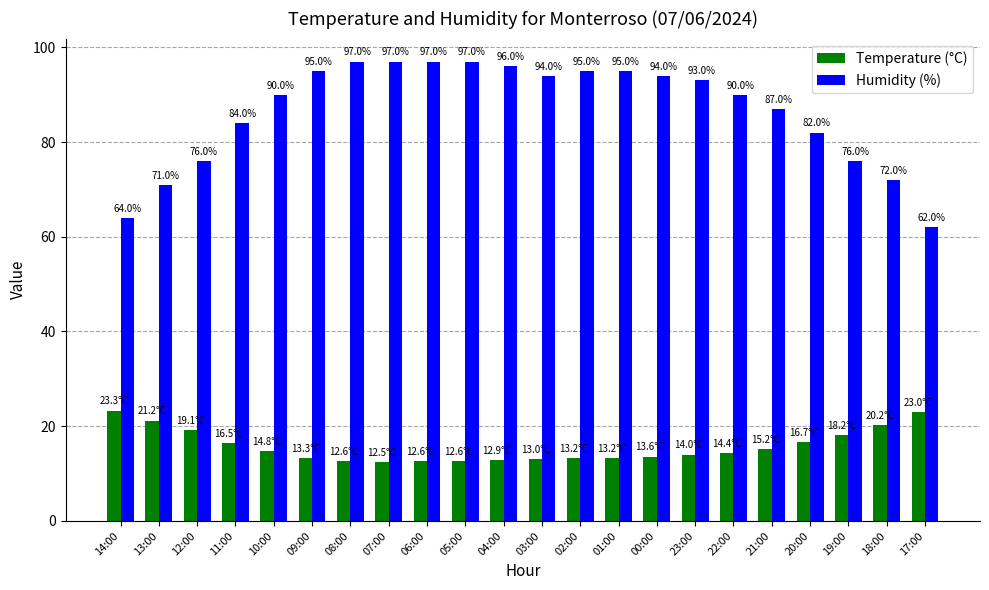

What is the value of the Humidity (%) bar at the 17th from the left?

90.0